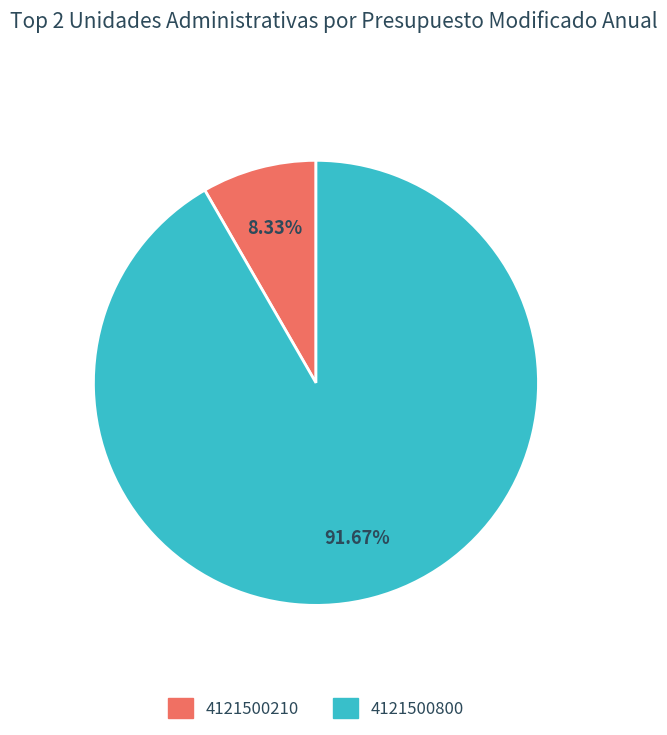

Is the sum of 4121500210 and 4121500800 greater than half?

Yes